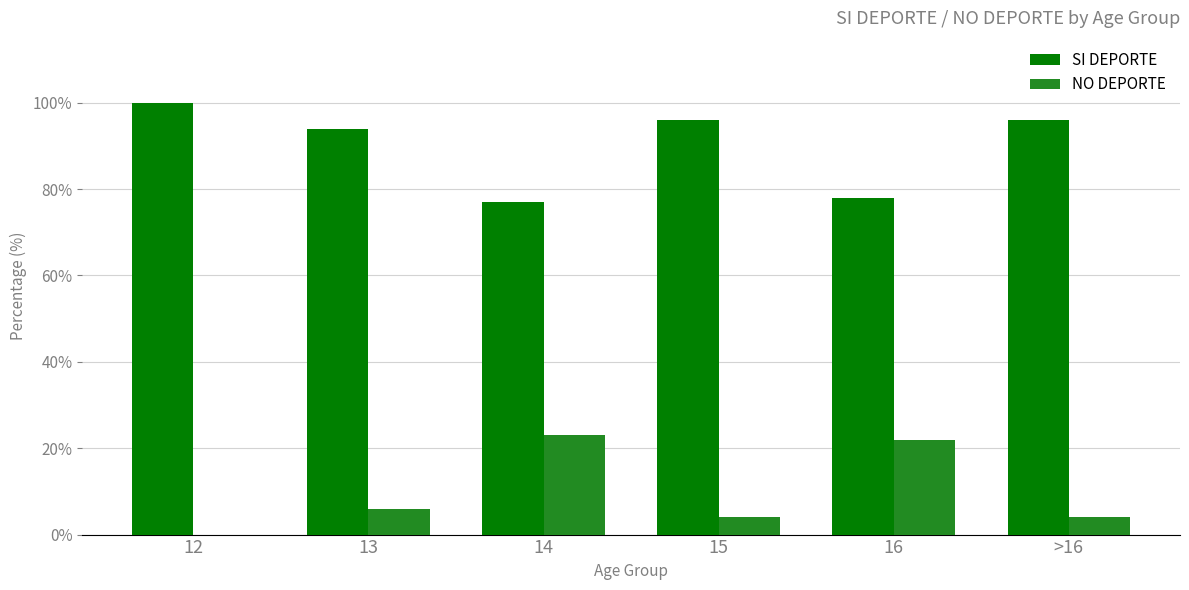

The value of SI DEPORTE at 16 is 78. True or false?

True